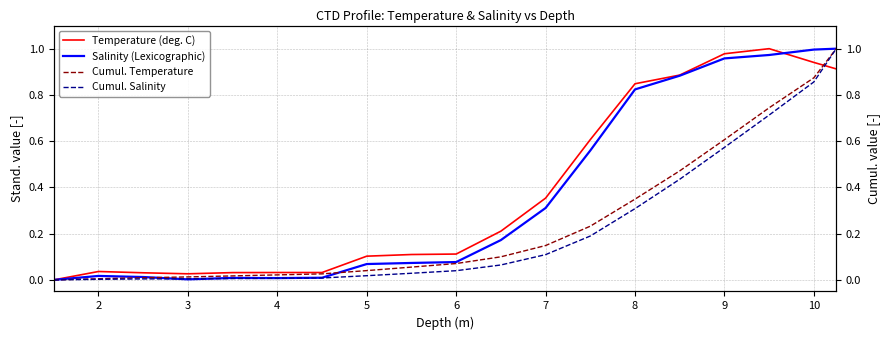

True or false: Salinity (Lexicographic) has a value of 0.3 at 7.

True